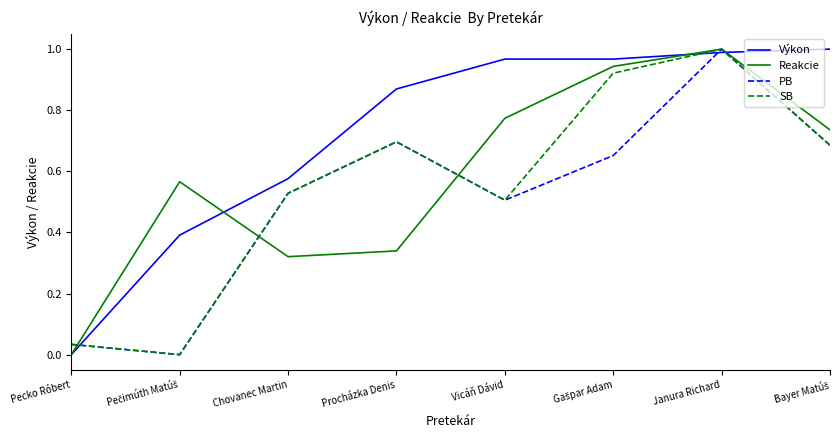

What are all the series names shown in the legend?

Výkon, Reakcie, PB, SB